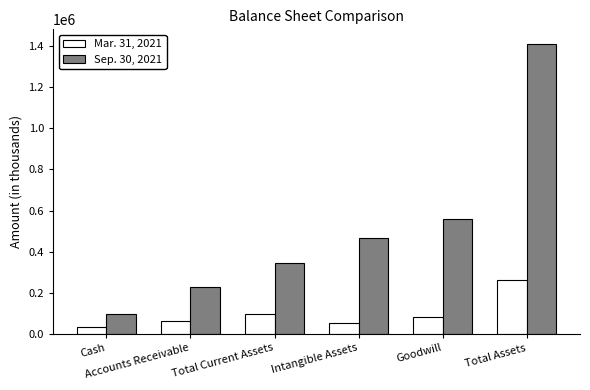

Rank the series by their maximum value, from highest to lowest.

Sep. 30, 2021, Mar. 31, 2021